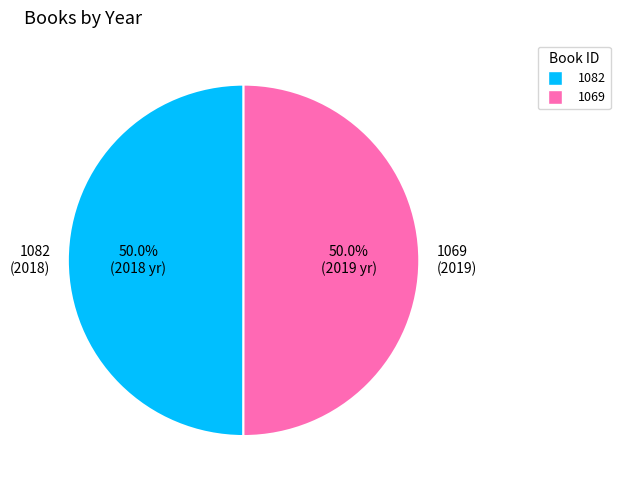

Do 1082 and 1069 together represent more than half of the pie?

Yes